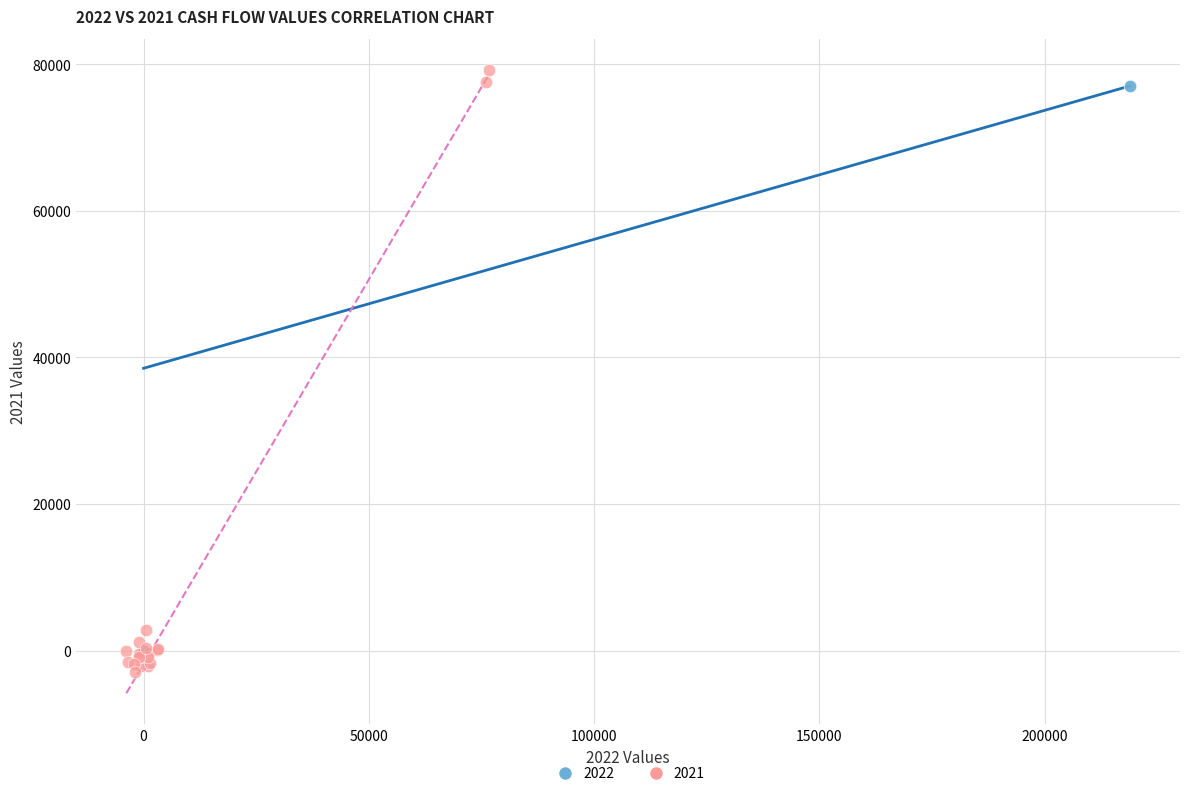

Which series has the widest spread of Y values?

2021